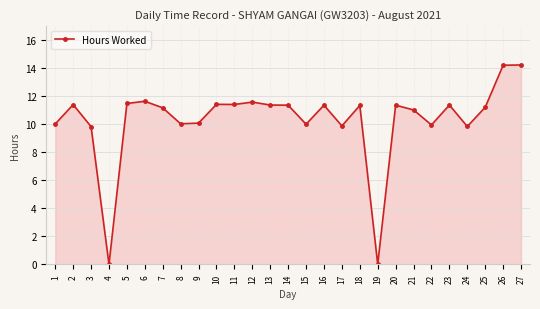

What is the ratio of the value at 8 to the value at 23?

0.9